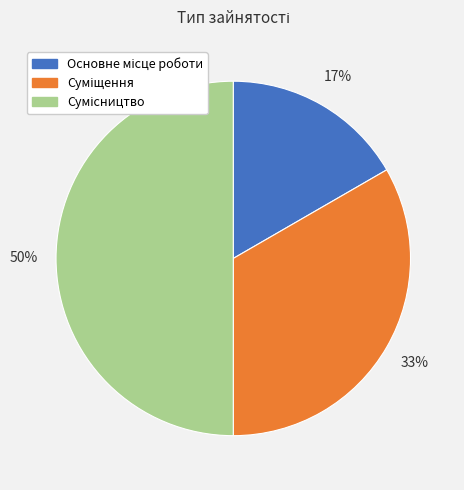

To the nearest percent, what is the difference between the largest and smallest slice percentages?

33%